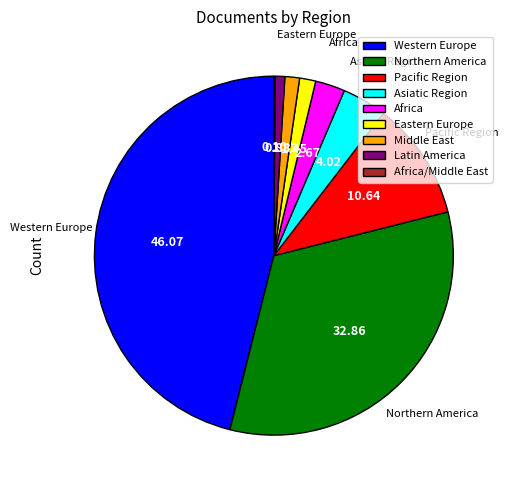

Is there any slice that represents more than half of the pie?

No